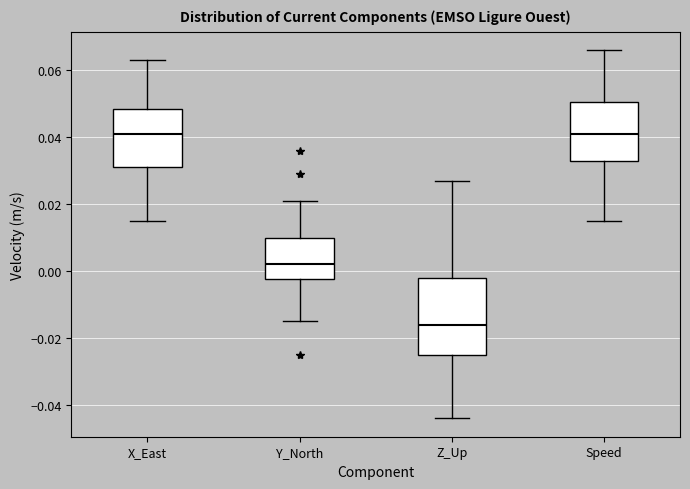

Reading left to right, read every box against the y-axis: the position of its median line, the range the box covers, and the ends of its whiskers. The values are not printed on the chart, so give them approximately, as read against the axis.

X_East: median 0.042, box 0.032 to 0.048, whiskers 0.016 to 0.064
Y_North: median 0.002, box -0.002 to 0.010, whiskers -0.014 to 0.022
Z_Up: median -0.016, box -0.024 to -0.002, whiskers -0.044 to 0.028
Speed: median 0.042, box 0.034 to 0.050, whiskers 0.016 to 0.066